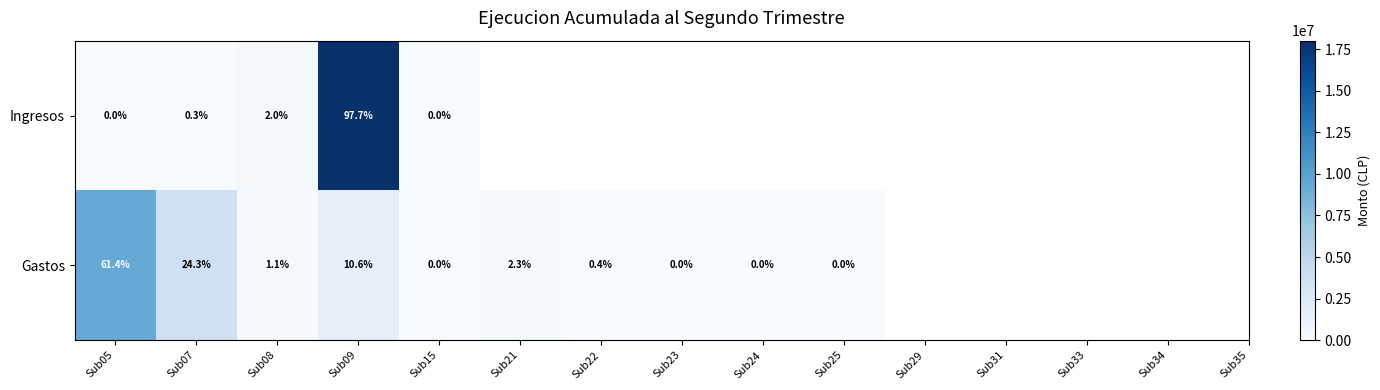

Rank the series at Sub05 from lowest to highest value.

Ingresos, Gastos